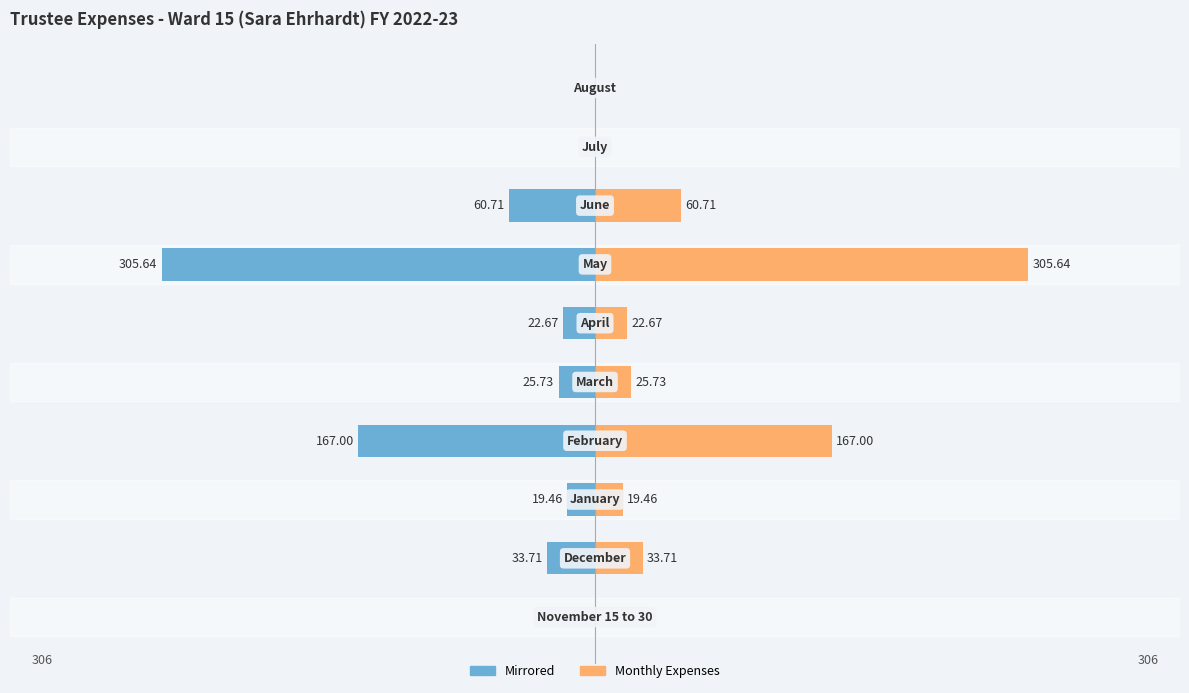

List the series in order of their overall mean, lowest first.

Monthly Expenses (mirrored), Monthly Expenses